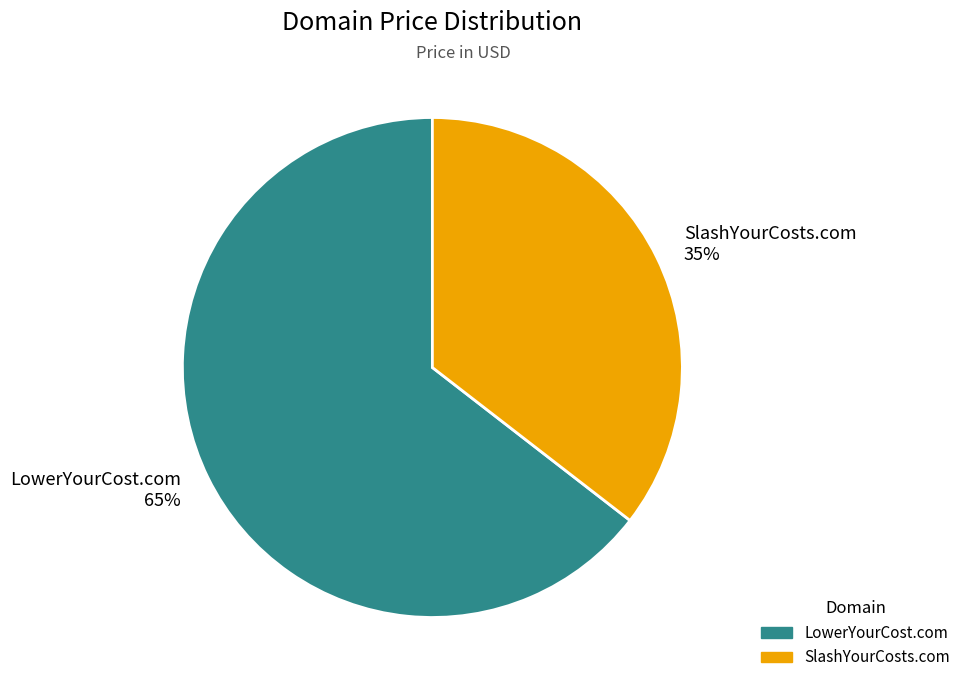

To the nearest percent, what is the average slice percentage?

50%